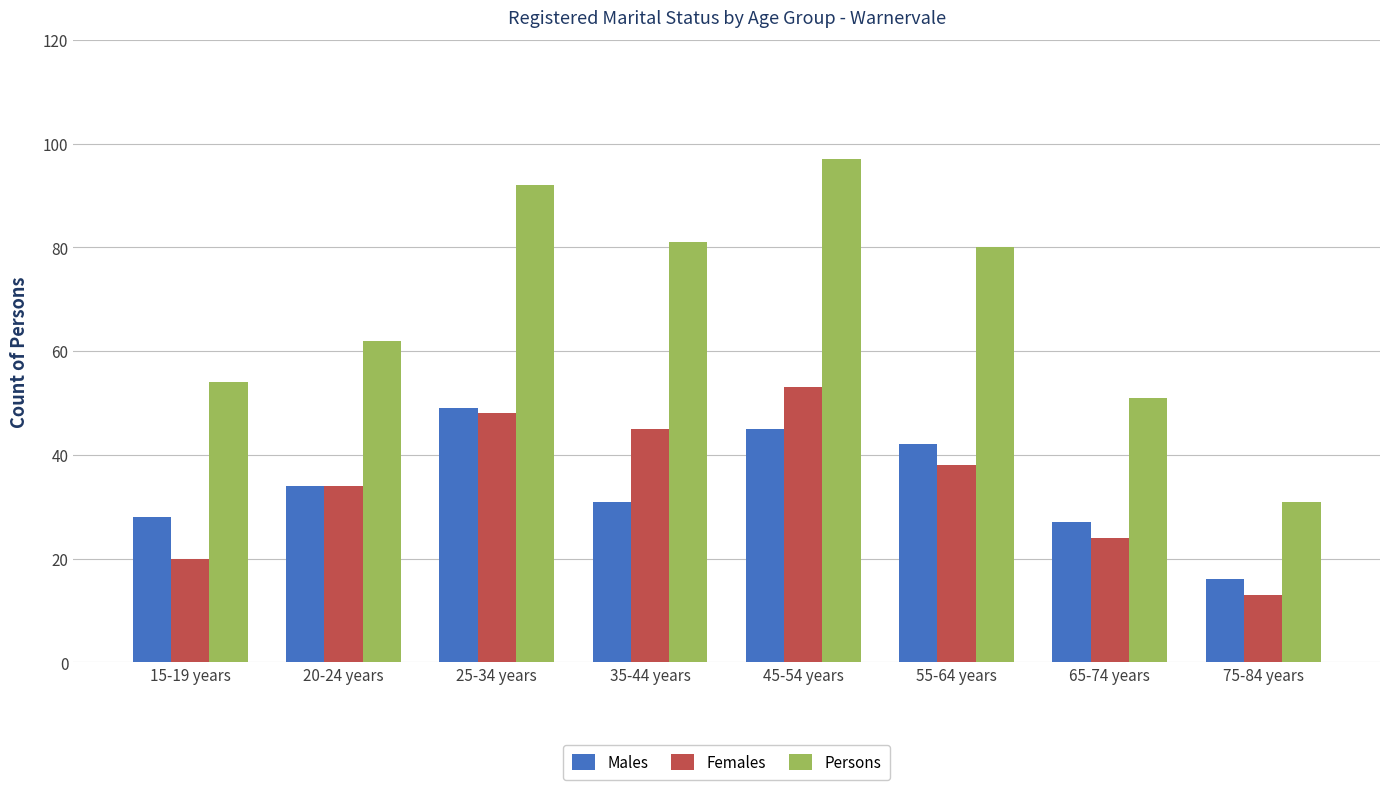

How many bars are there in each group?

3